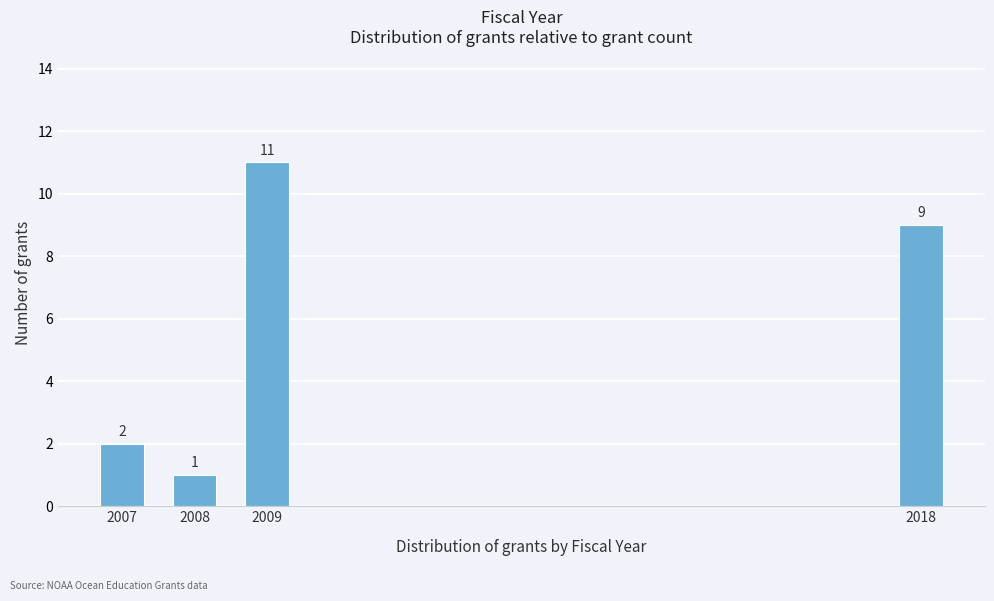

Reading left to right, list all the values displayed in this chart.

2007=2	2008=1	2009=11	2018=9